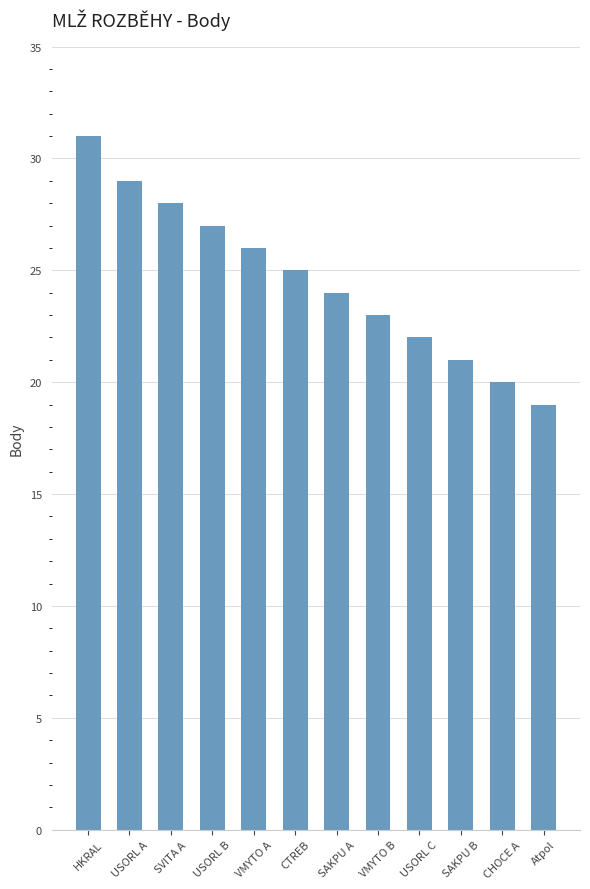

What is the difference between the second highest and minimum values?

10